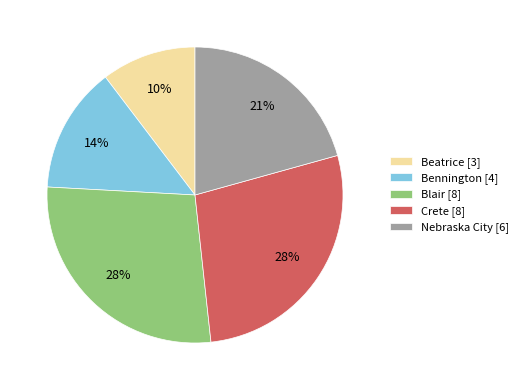

Do Beatrice [3] and Bennington [4] together represent more than half of the pie?

No